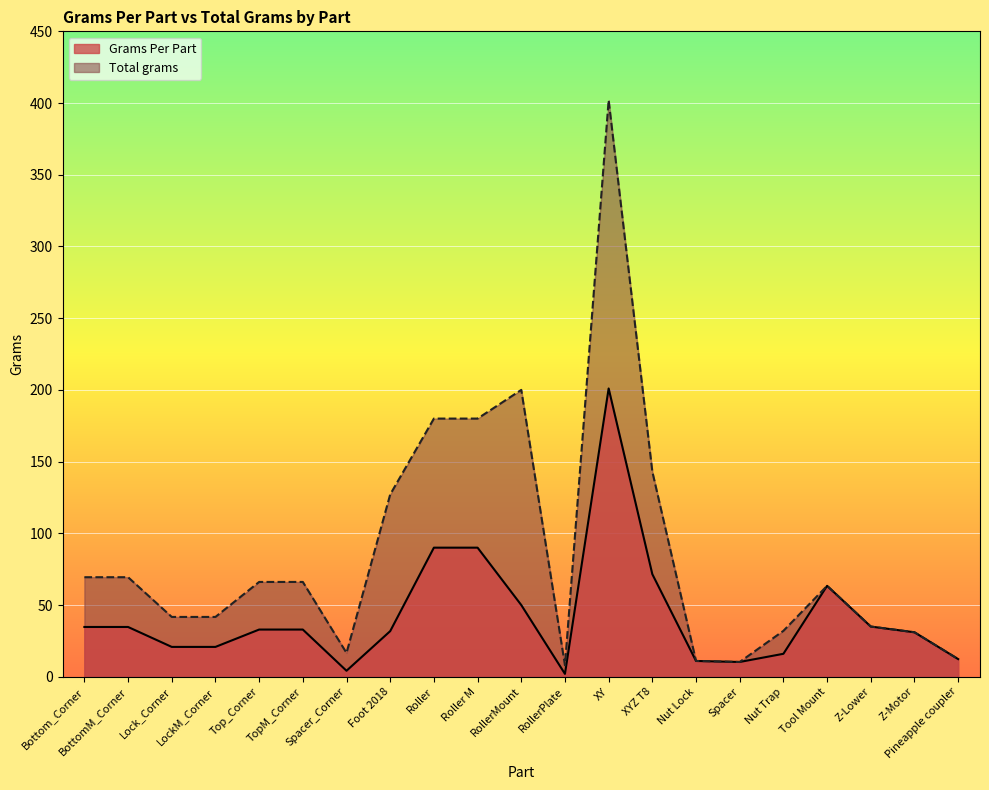

What is the sum of all Grams Per Part values?

896.3